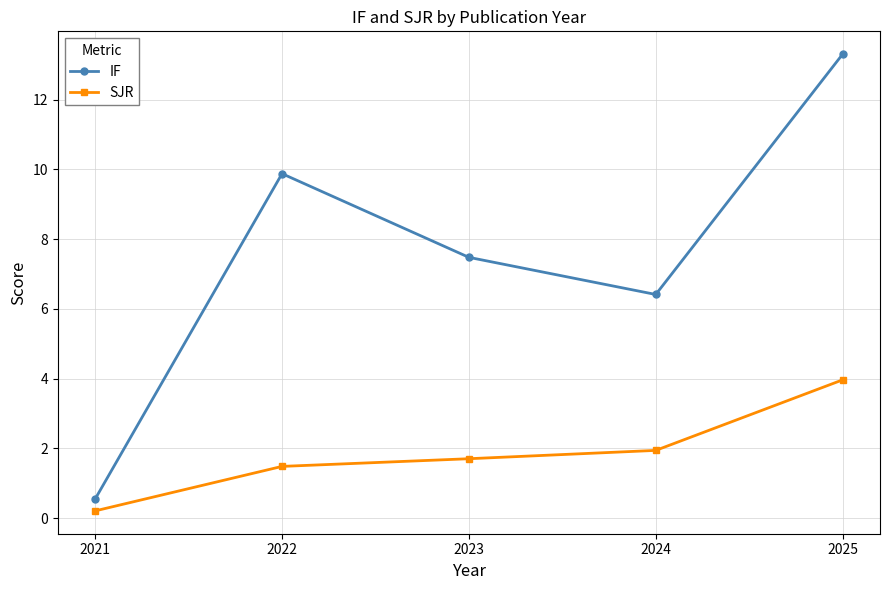

At 2025, list the series in order from smallest to largest.

SJR, IF